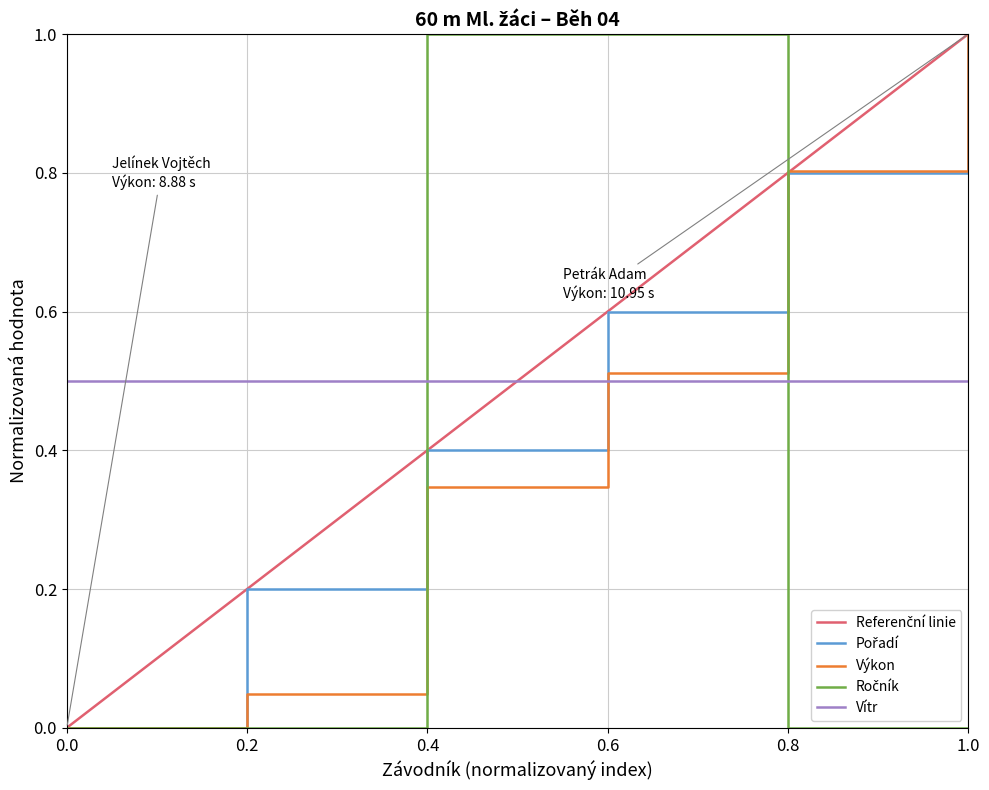

After their last crossing, which series has the higher values: Ročník or Pořadí?

Pořadí